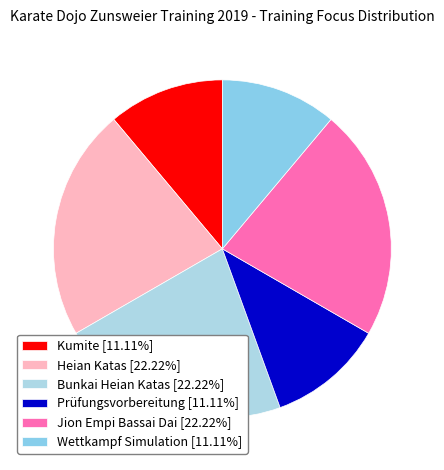

Count the number of slices in the pie.

6